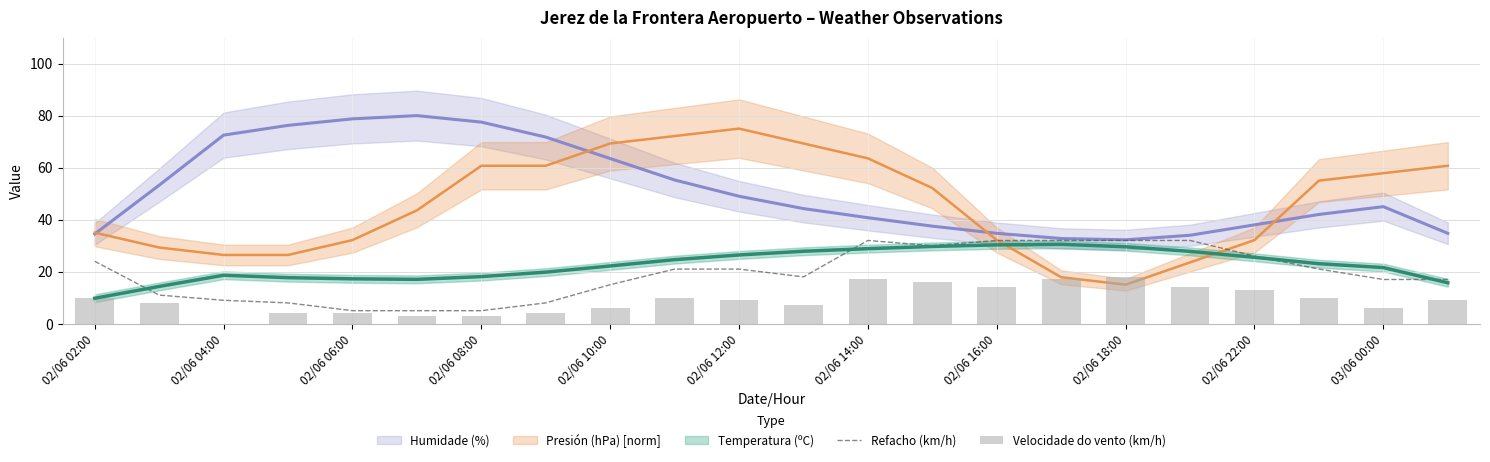

The value of Refacho (km/h) at 02/06 12:00 is 21. True or false?

True